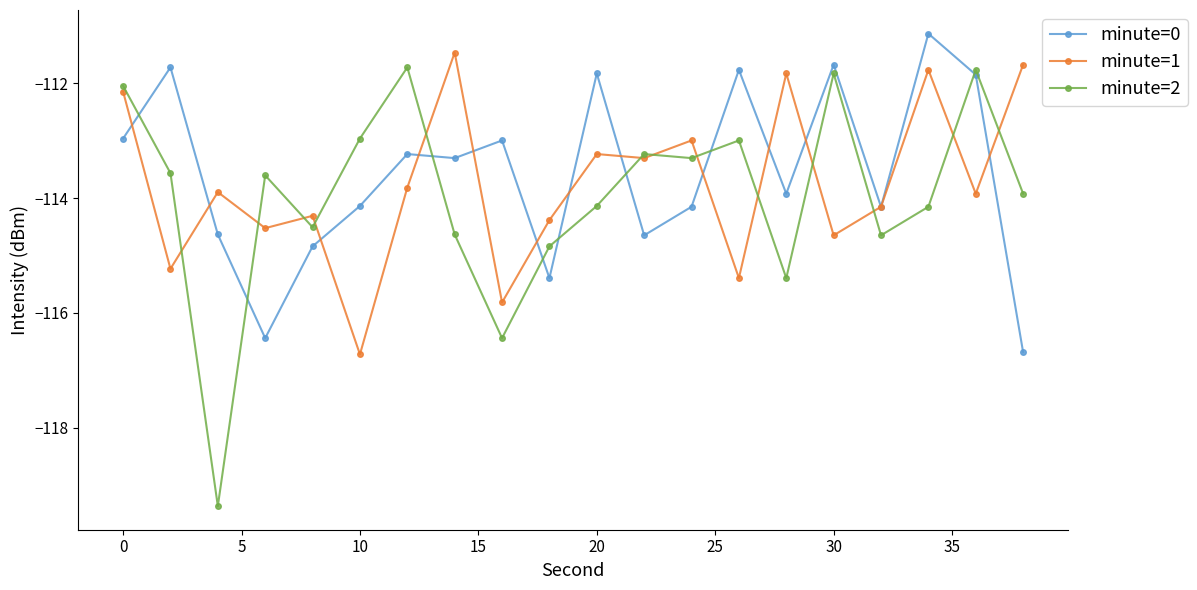

Which series has the widest spread of values?

minute=2